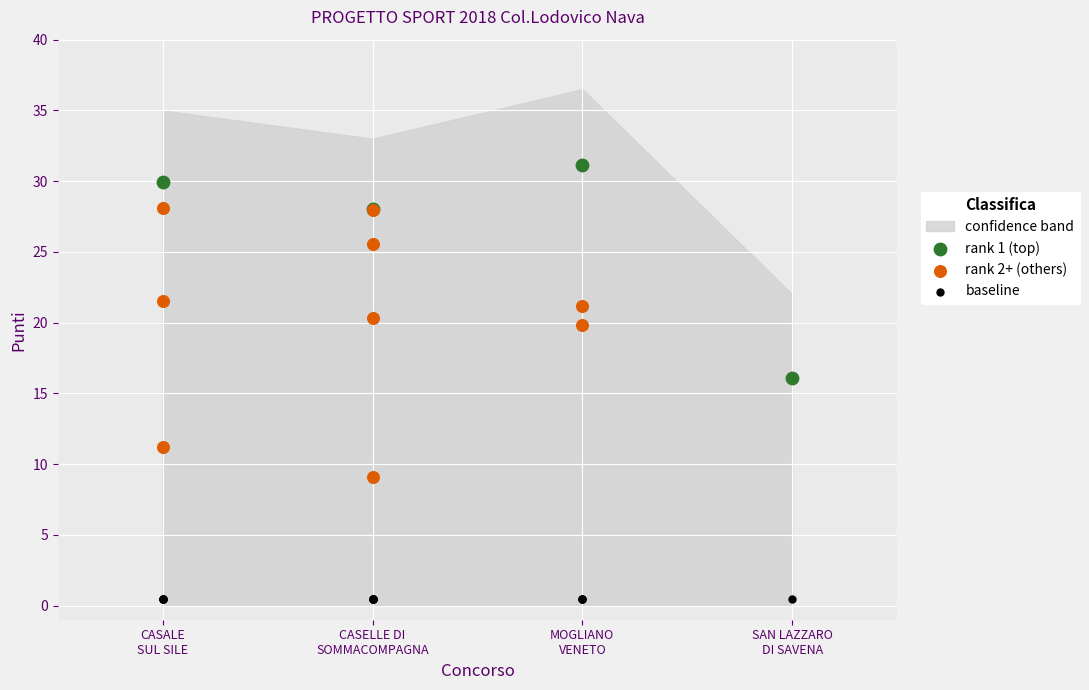

Which series reaches the maximum Y coordinate?

rank 1 (top)